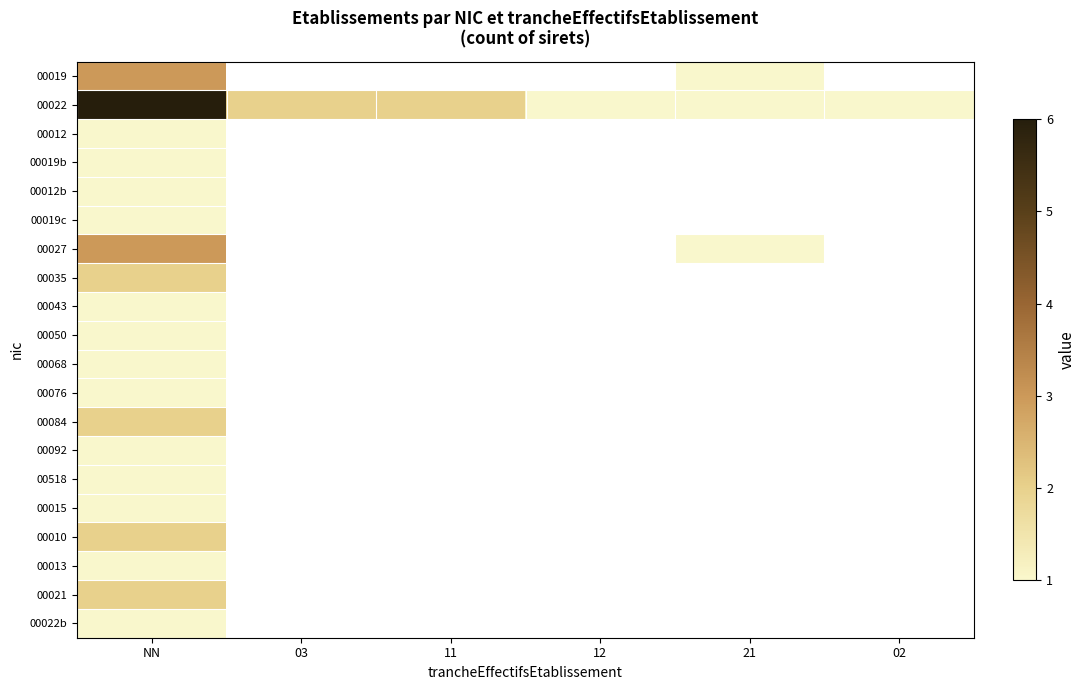

At which label is 00092 closest to 1?

NN